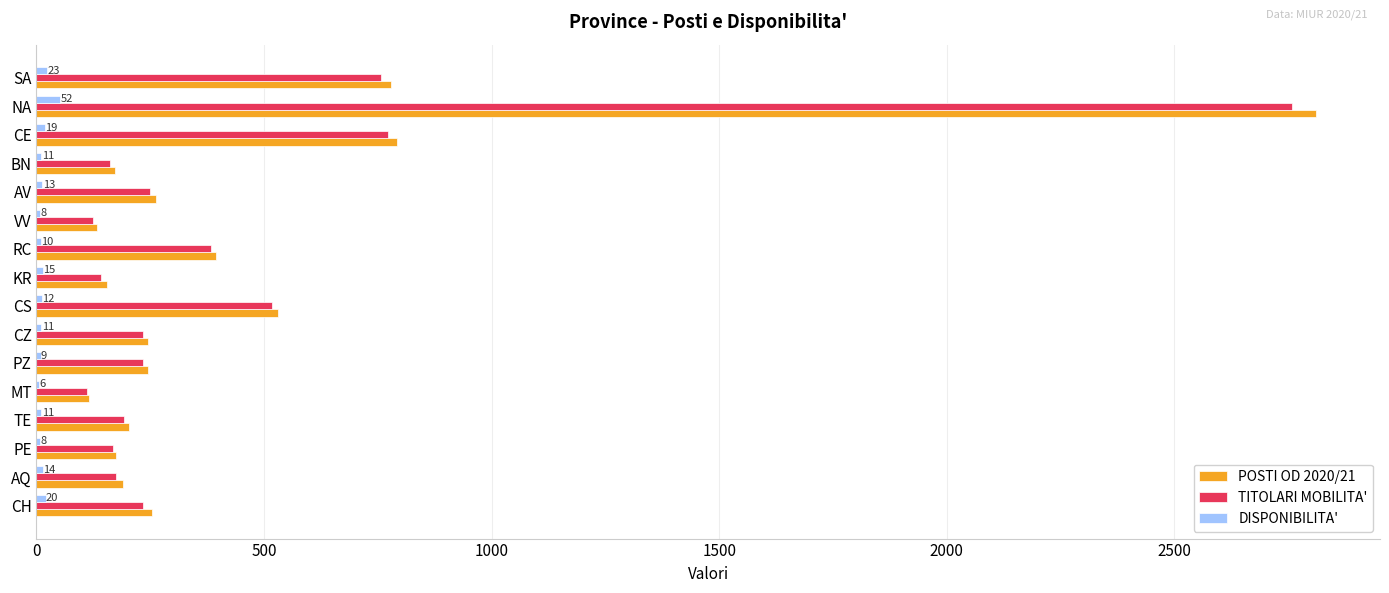

The TITOLARI MOBILITA' series shows 235 at PZ. True or false?

True